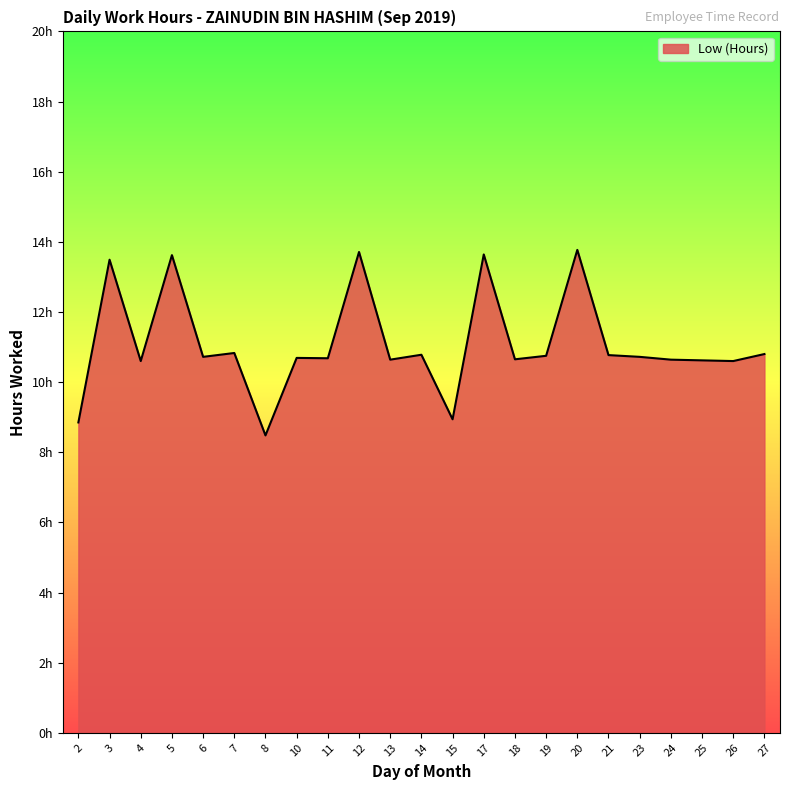

What is the value of the 4th point from the left?

13.6